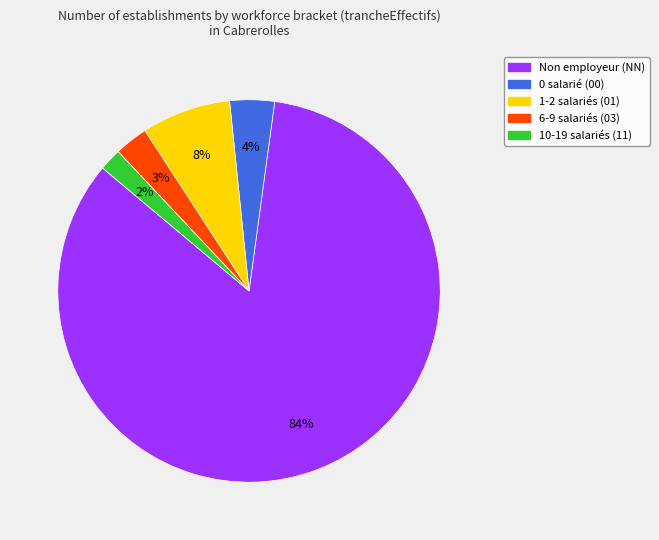

To the nearest percent, what is the average slice percentage?

20%